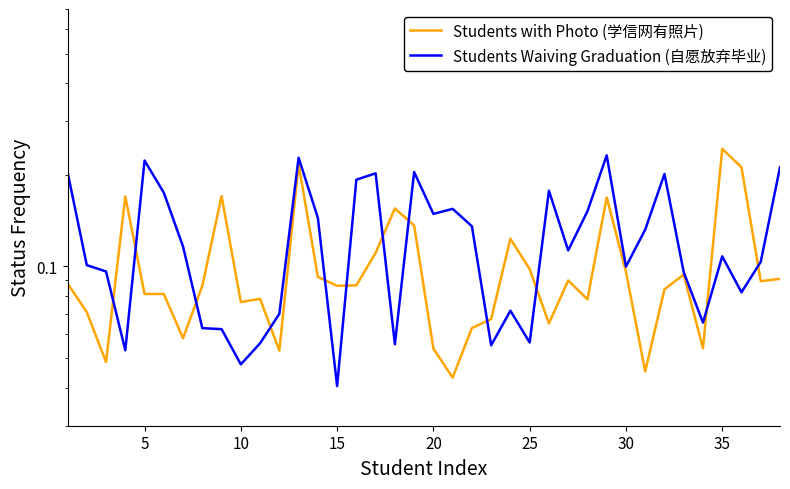

Does the chart have visible grid lines?

No